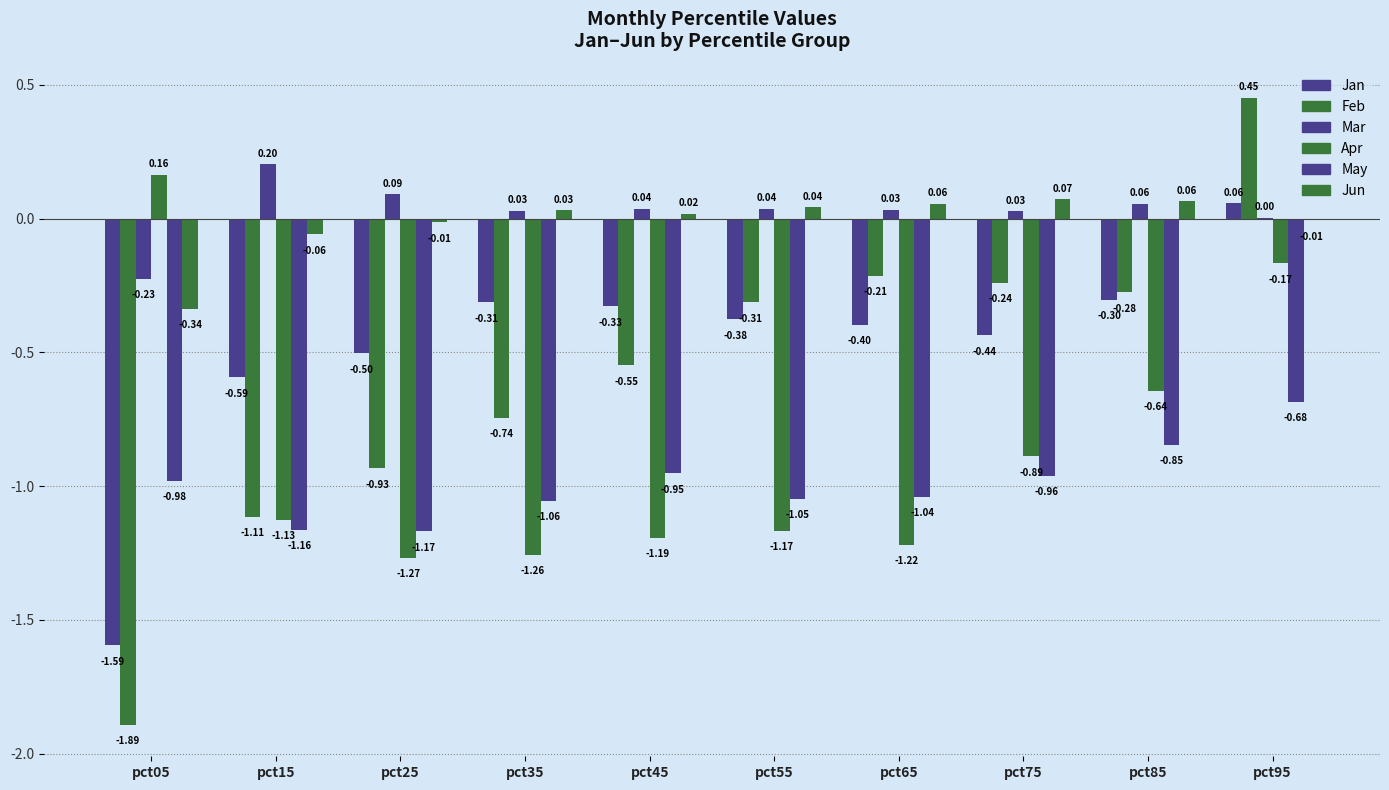

At which category does the chart reach its minimum across all series?

pct05